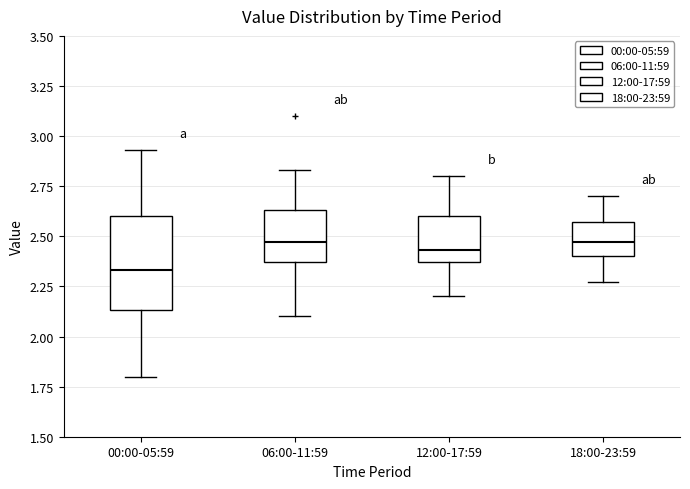

Where is the upper edge of the box for 06:00-11:59 on the y-axis? The values are not printed on the chart, so give them approximately, as read against the axis.

2.65